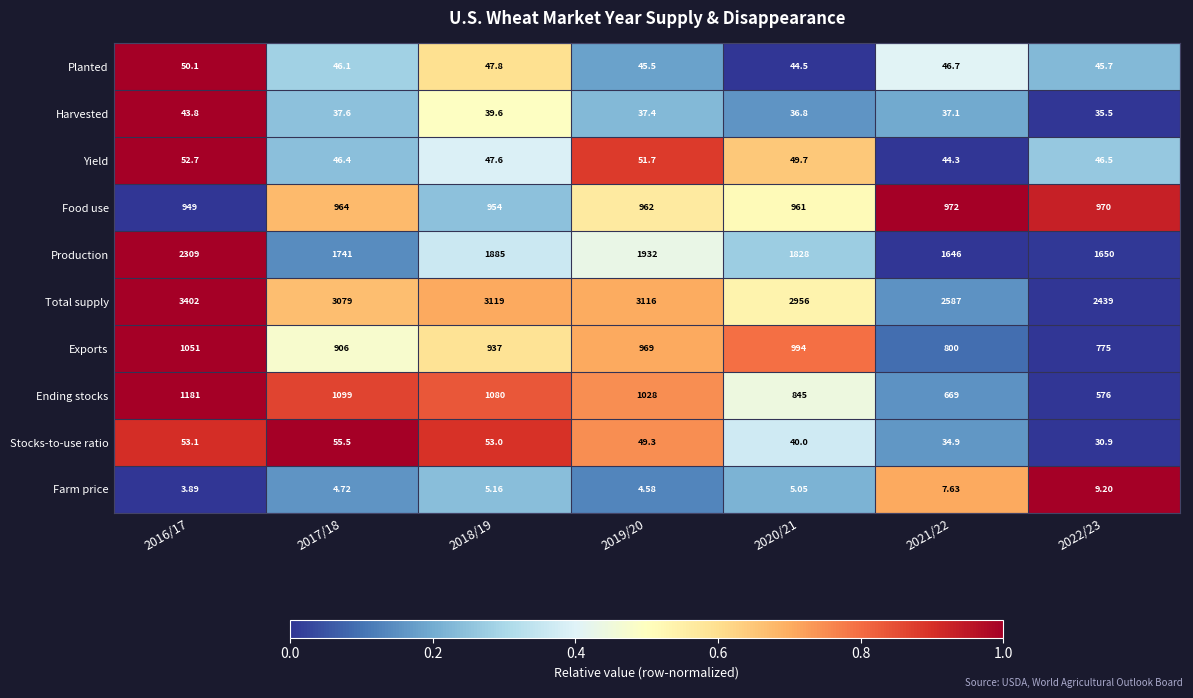

List the series in order of their peak value, lowest first.

Farm price, Harvested, Planted, Yield, Stocks-to-use ratio, Food use, Exports, Ending stocks, Production, Total supply